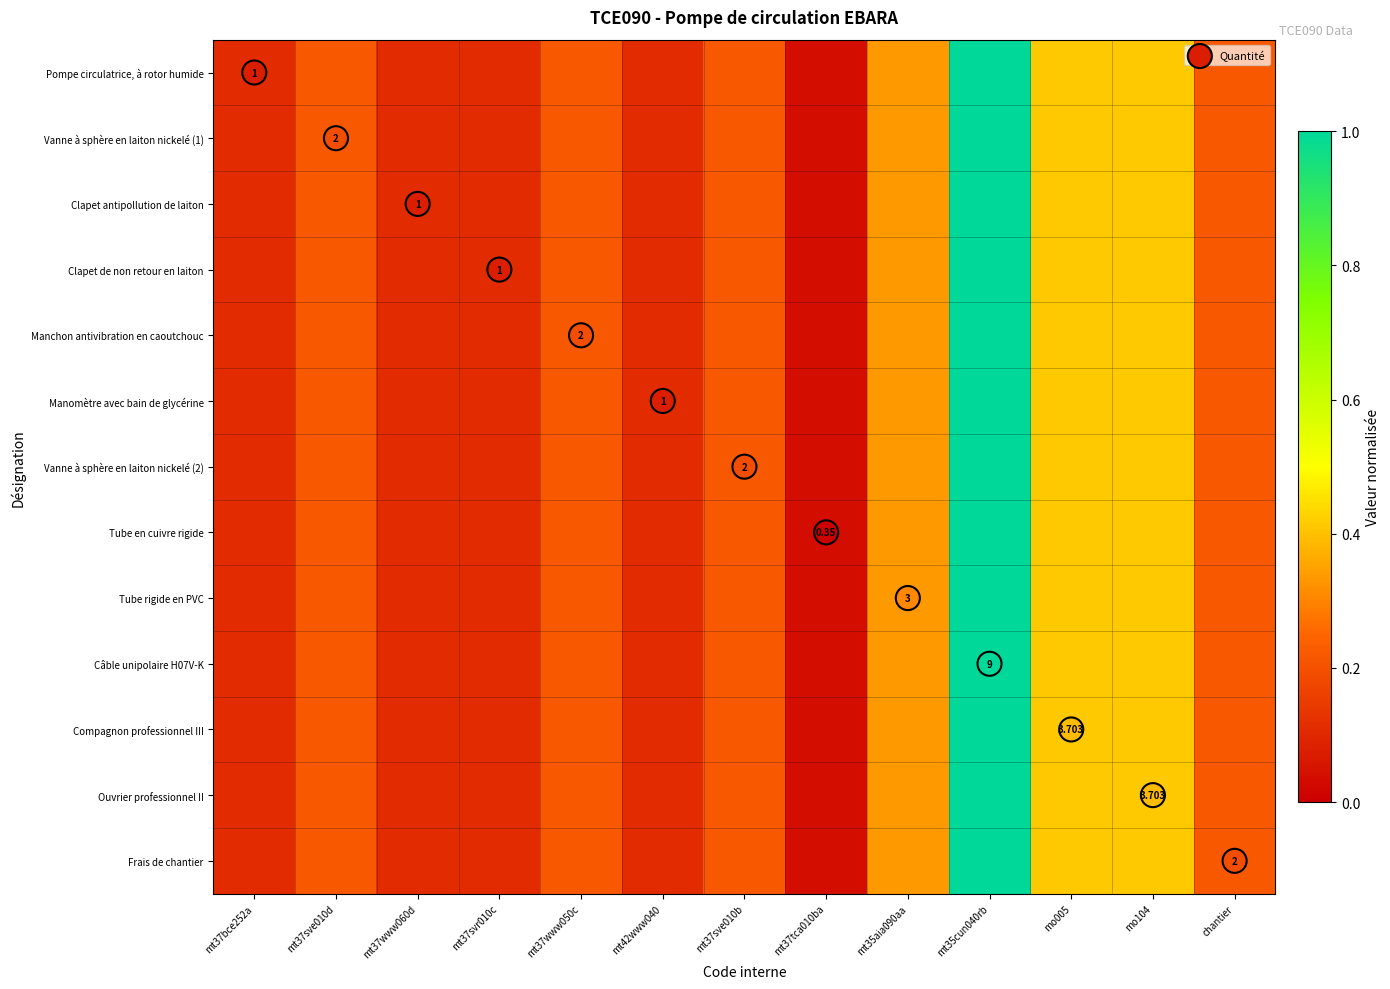

The Ouvrier professionnel II series shows 0.2 at mt37www050c. True or false?

True